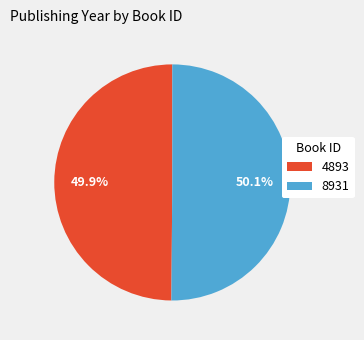

To the nearest percent, what is the combined percentage of 4893 and 8931?

100%